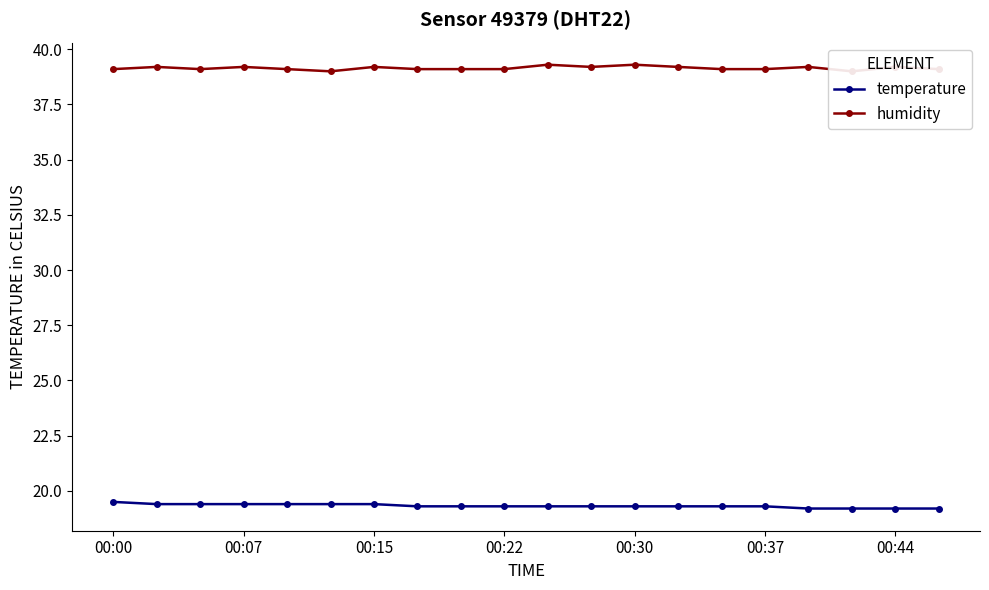

What are all the series names shown in the legend?

temperature, humidity